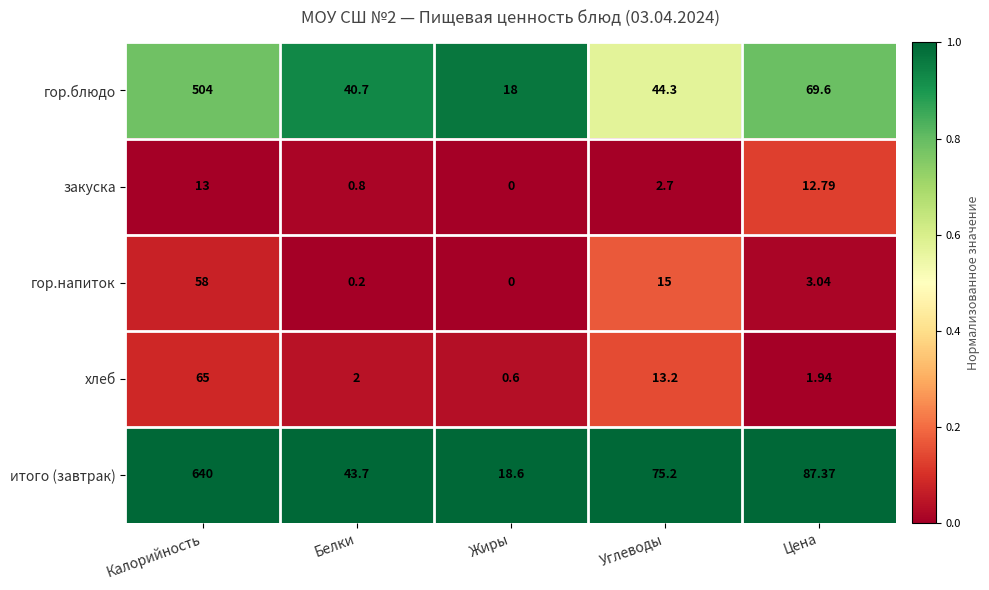

Which series has the largest range (max minus min)?

итого (завтрак)